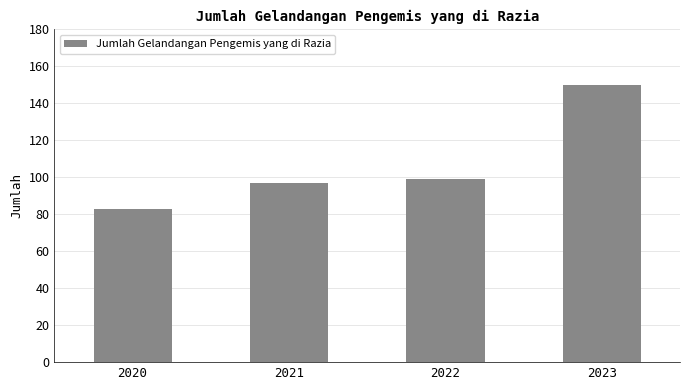

Where is the data nearest to the value 116?

2022